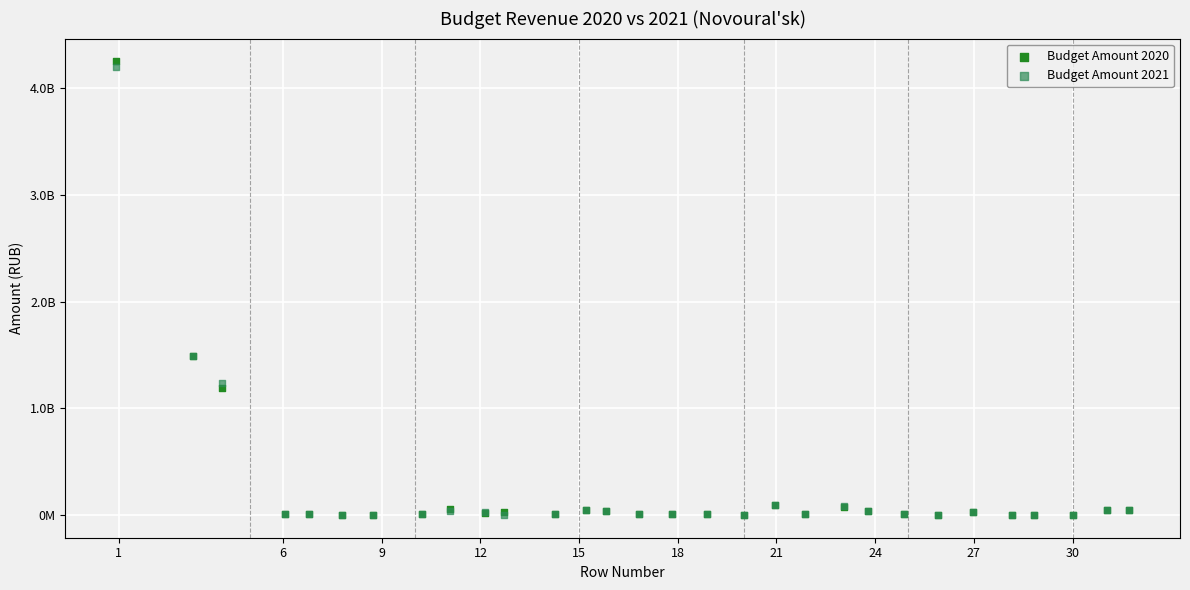

What are all the series names shown in the legend?

Budget Amount 2020, Budget Amount 2021